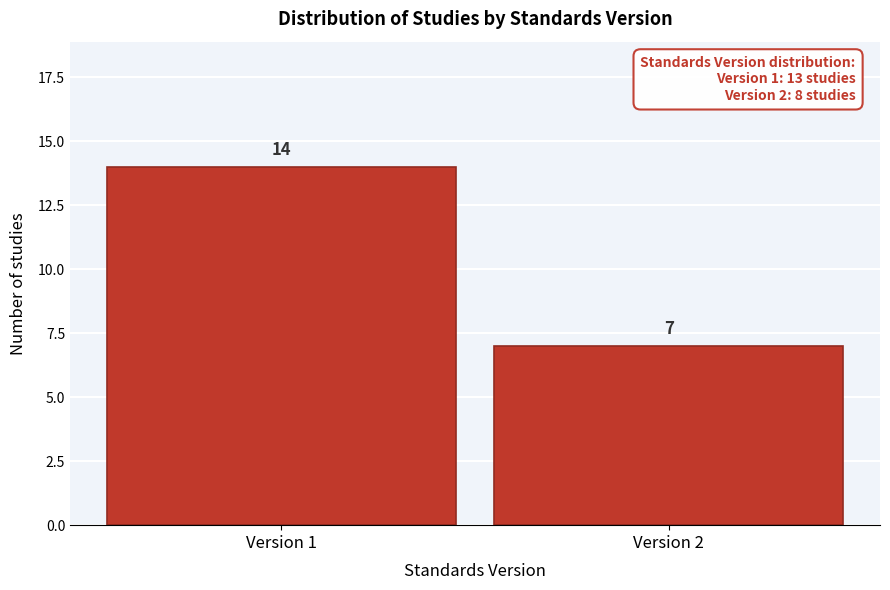

Reading left to right, extract all data points from this chart.

14	7